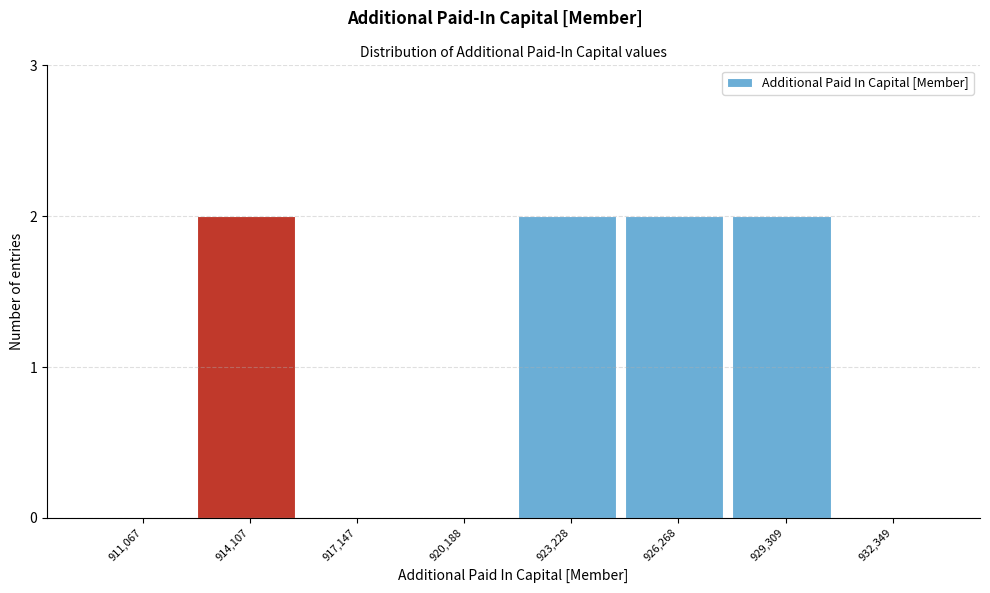

Reading left to right, transcribe all the data shown in this chart.

911,067=0	914,107=2	917,147=0	920,188=0	923,228=2	926,268=2	929,309=2	932,349=0